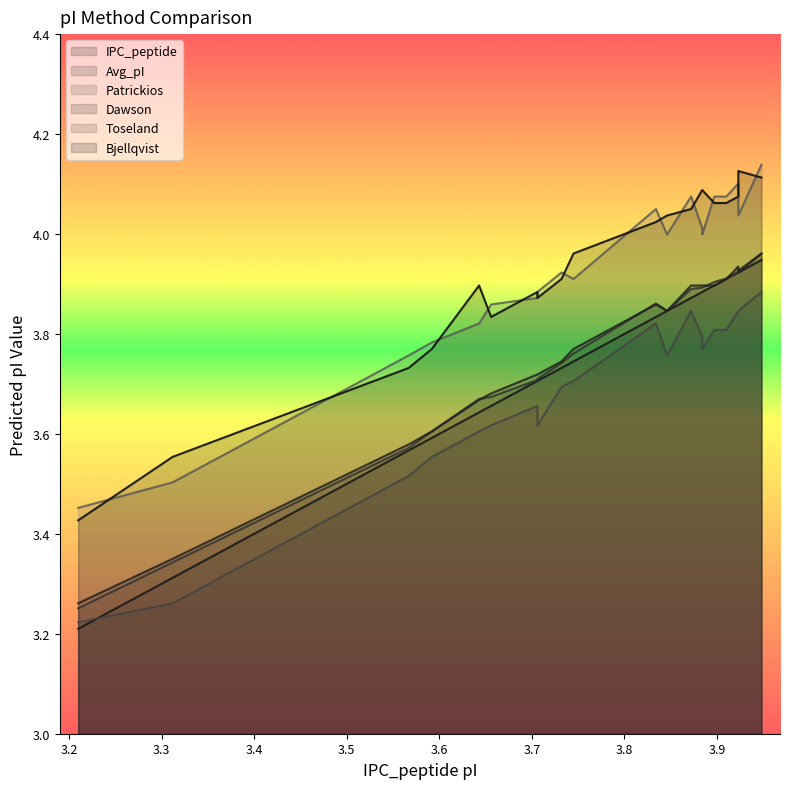

At which label is IPC_peptide closest to 3?

3.21